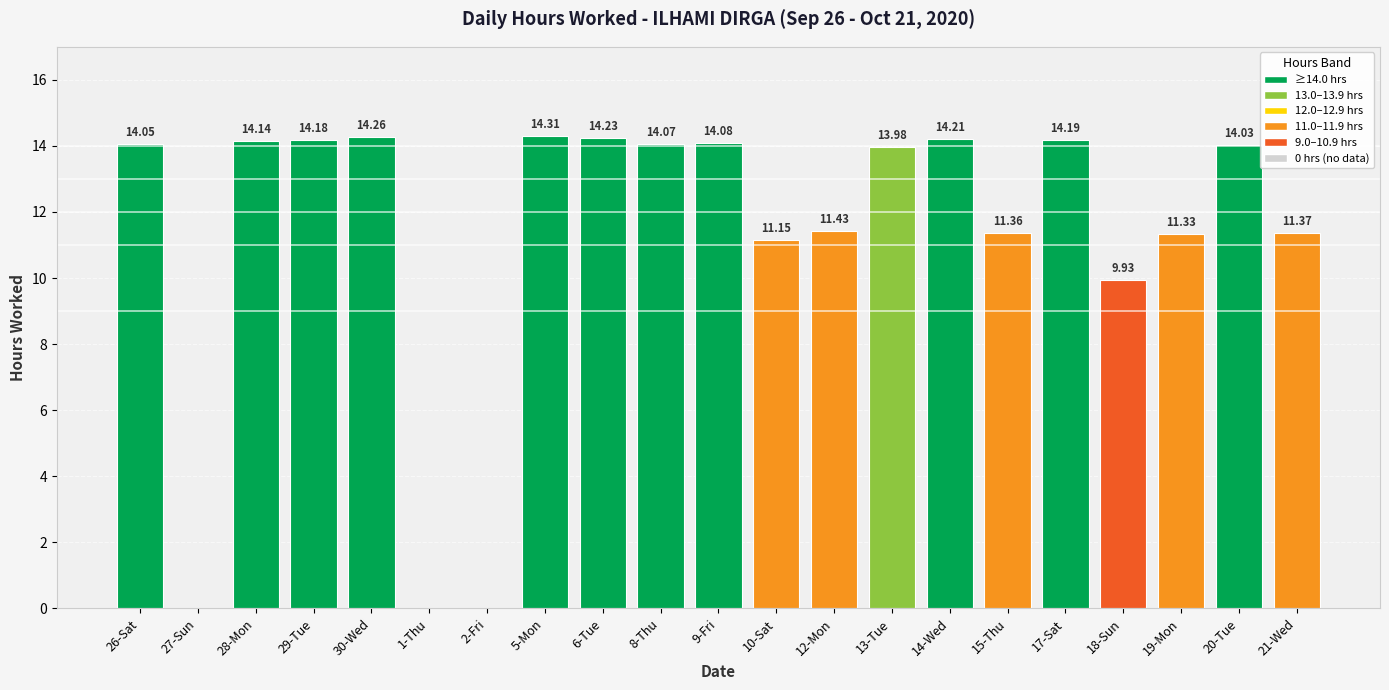

Which has a higher value, 26-Sat or 14-Wed?

14-Wed